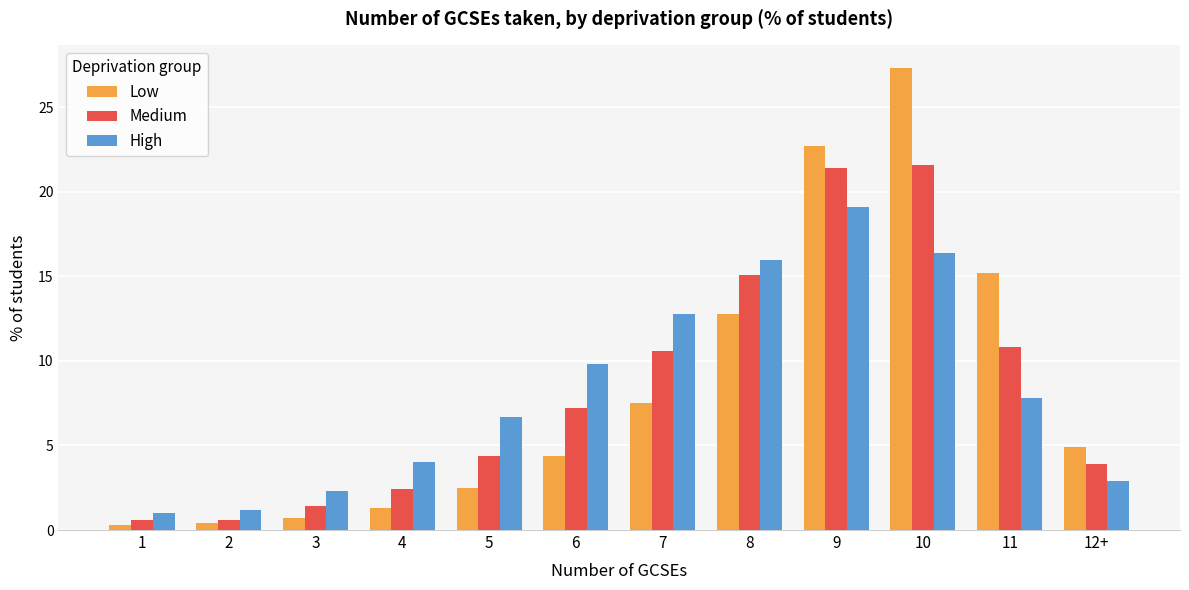

How many categories are shown in the chart?

12